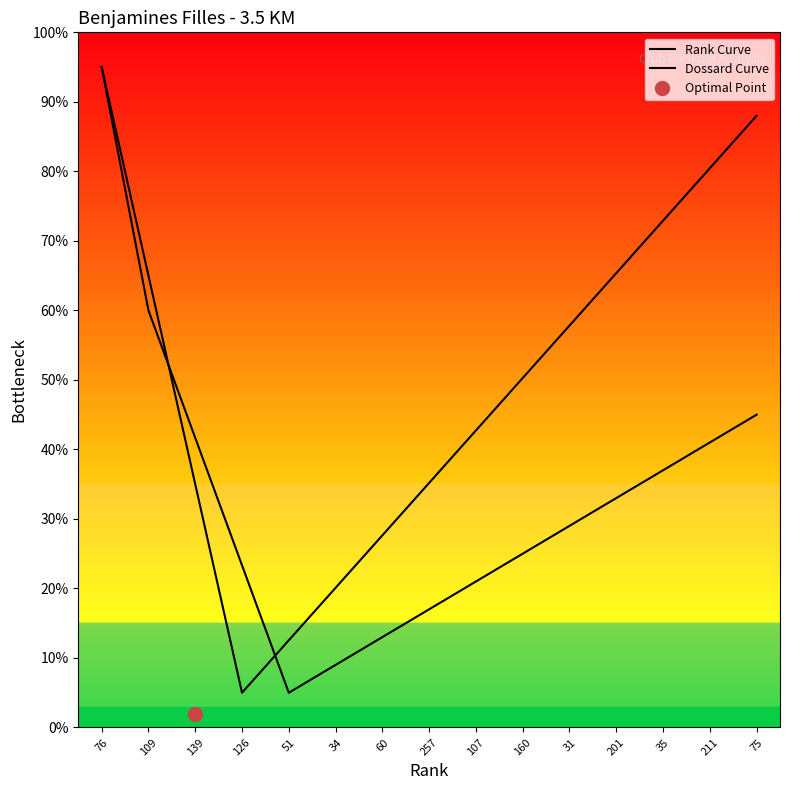

What is the total value across all series at 75?

133.0